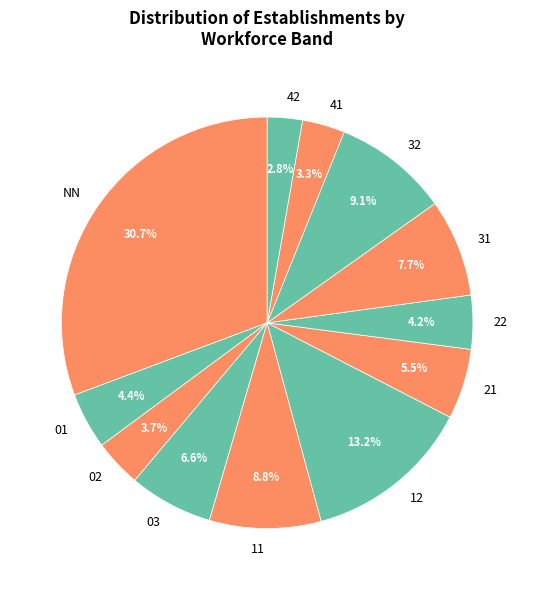

Is there any slice that represents more than half of the pie?

No